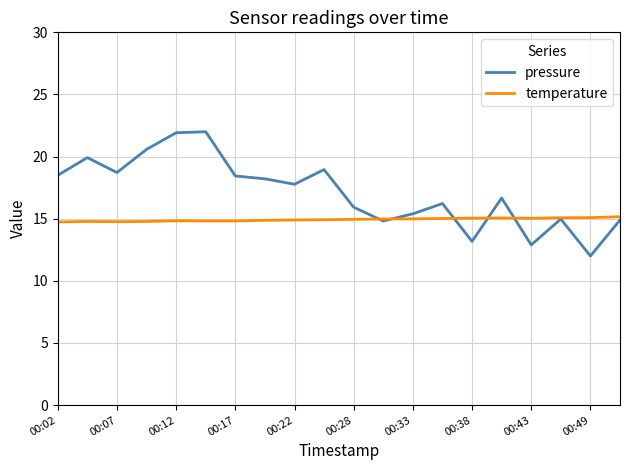

What is the maximum value for temperature?

15.2